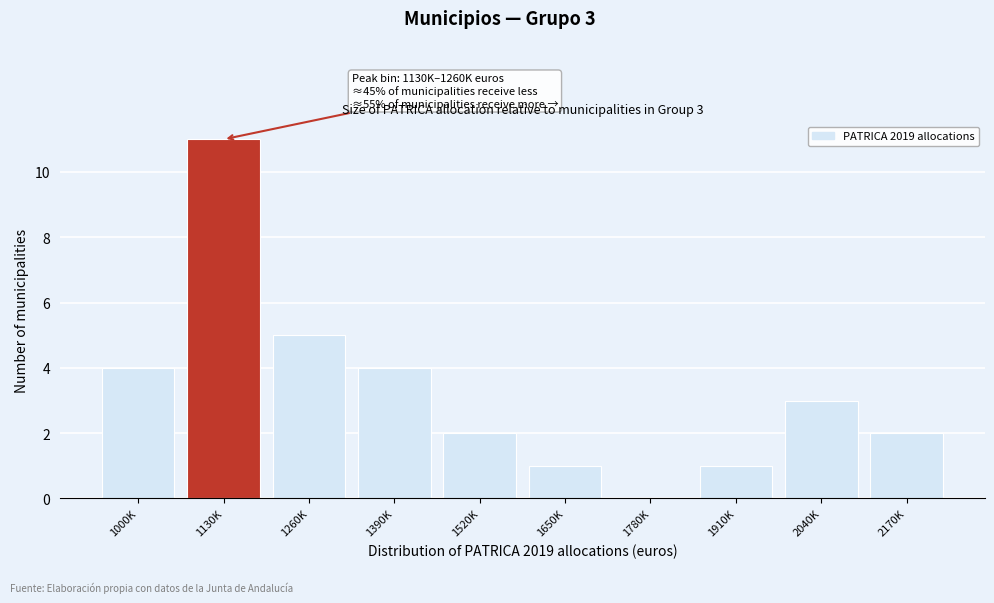

Reading left to right, what are all the values shown in this chart?

1000K=4	1130K=11	1260K=5	1390K=4	1520K=2	1650K=1	1780K=0	1910K=1	2040K=3	2170K=2